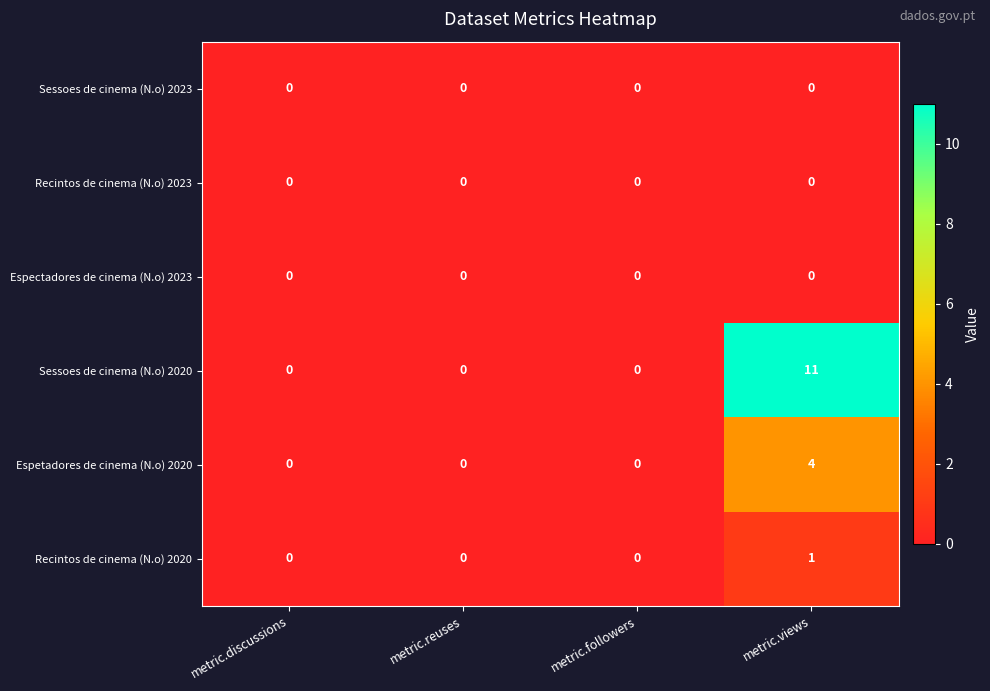

What is the greatest value displayed?

11